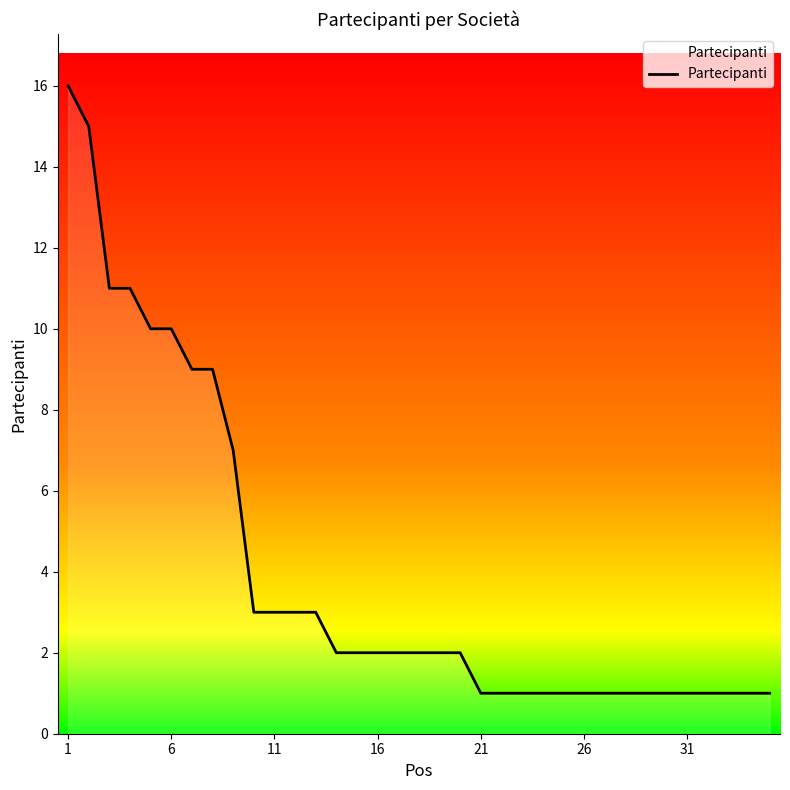

What is the greatest value displayed?

16